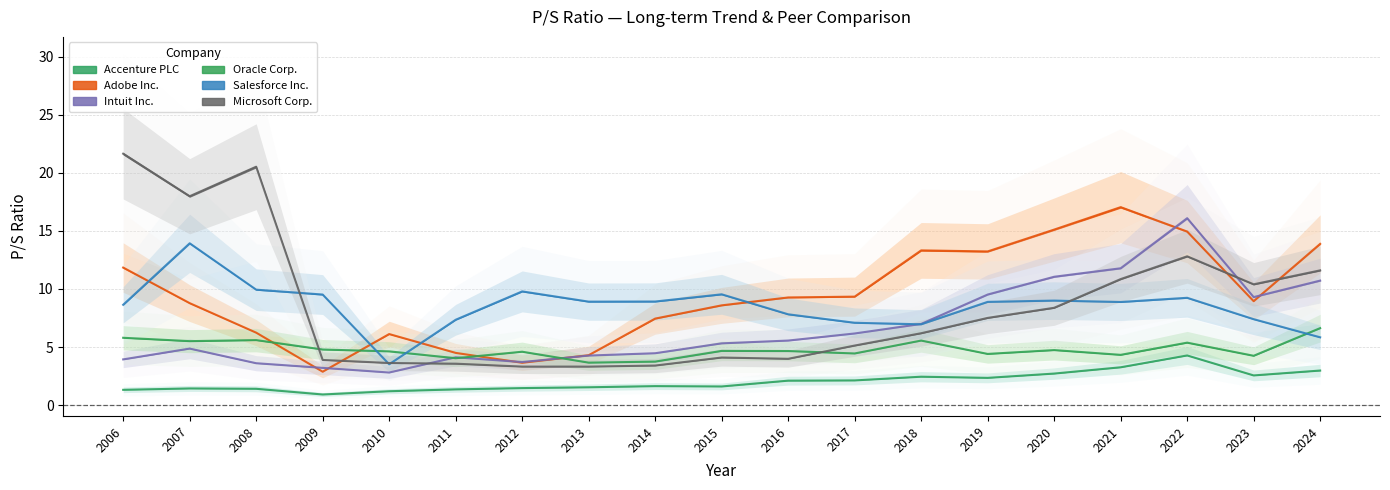

True or false: Microsoft Corp. and Accenture PLC cross at least once.

False